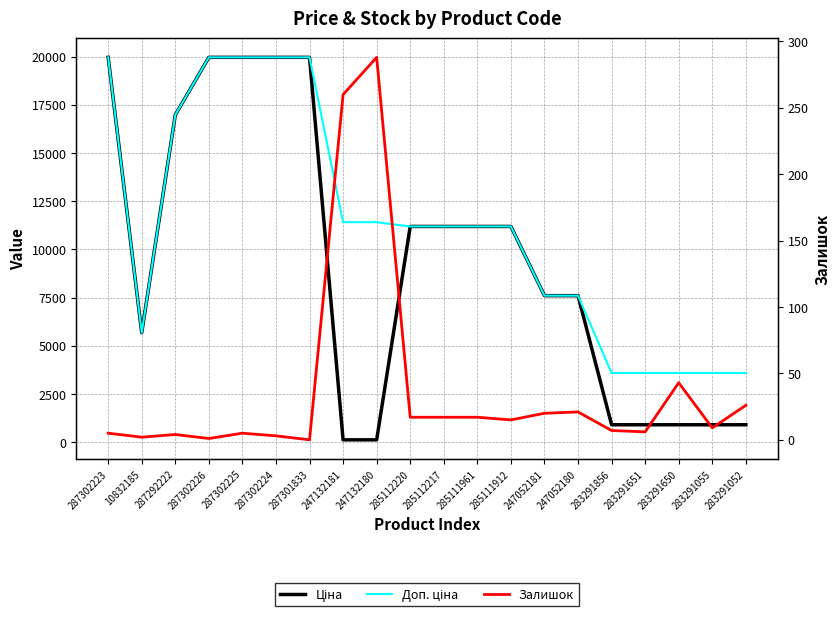

Which category has the lowest value across all series?

287301833